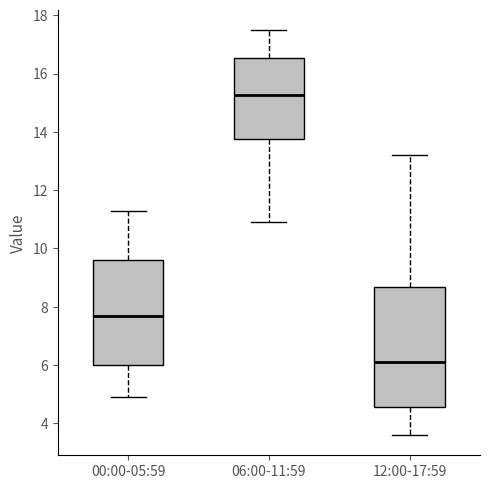

Reading left to right, read every box against the y-axis: the position of its median line, the range the box covers, and the ends of its whiskers. The values are not printed on the chart, so give them approximately, as read against the axis.

00:00-05:59: median 7.8, box 6.0 to 9.6, whiskers 5.0 to 11.2
06:00-11:59: median 15.2, box 13.8 to 16.6, whiskers 11.0 to 17.6
12:00-17:59: median 6.2, box 4.6 to 8.6, whiskers 3.6 to 13.2